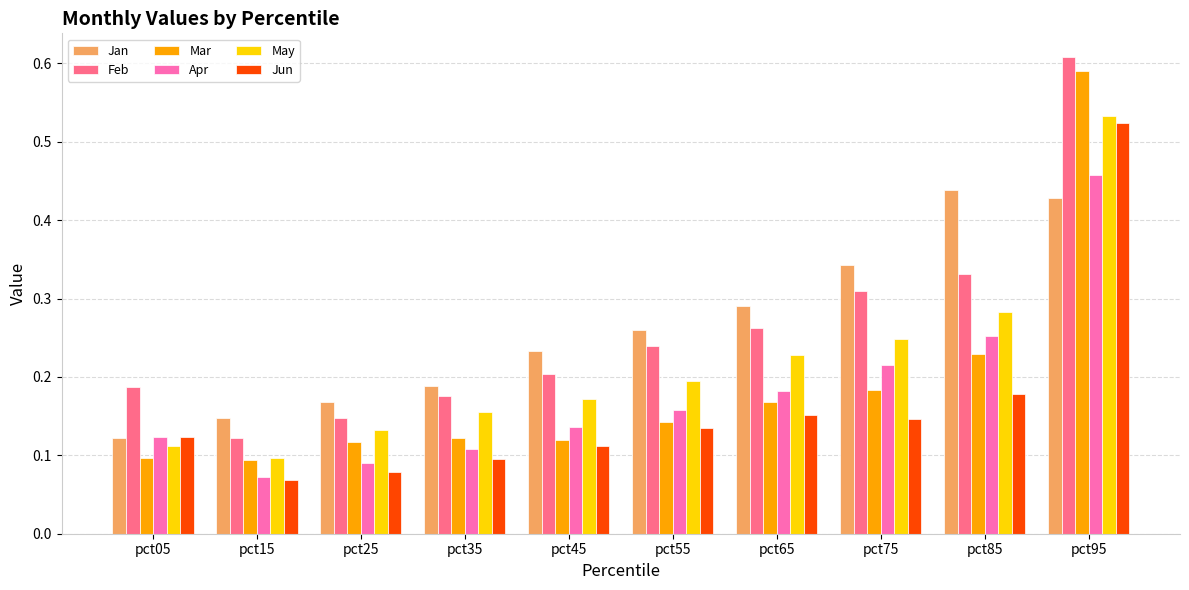

At how many categories does at least one series exceed 0?

10